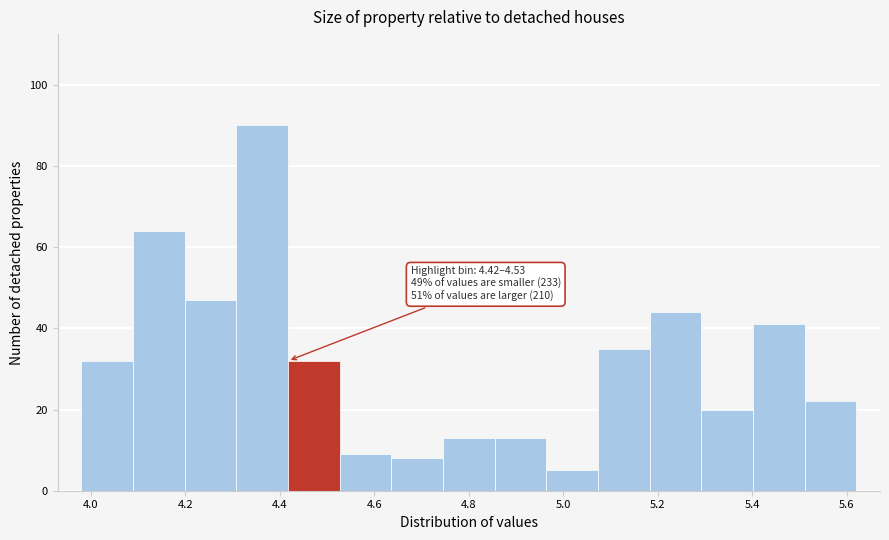

Which range on the x-axis has the tallest bar?

4.30 to 4.42